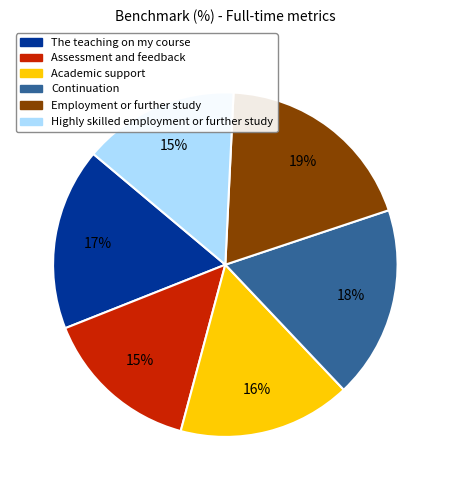

Combined, do The teaching on my course and Assessment and feedback account for over 50%?

No